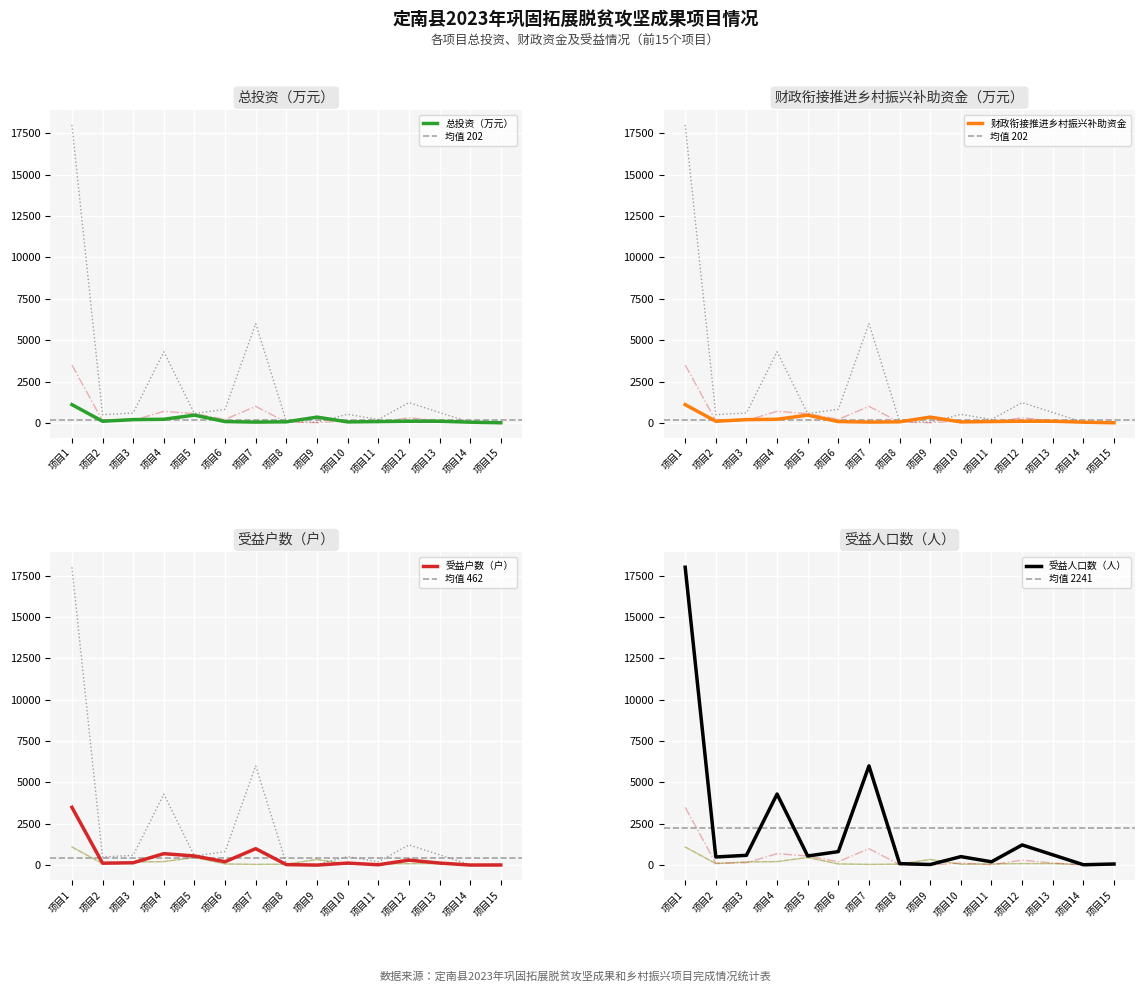

Where is 受益户数（户） nearest to the value 1755?

项目7